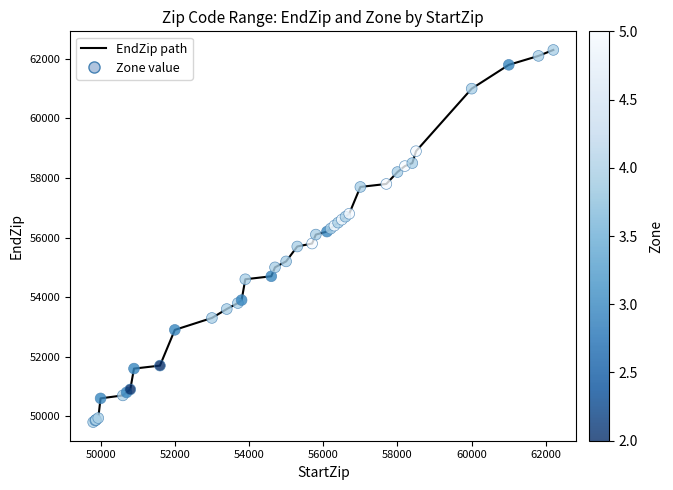

What is the greatest value displayed?

62299